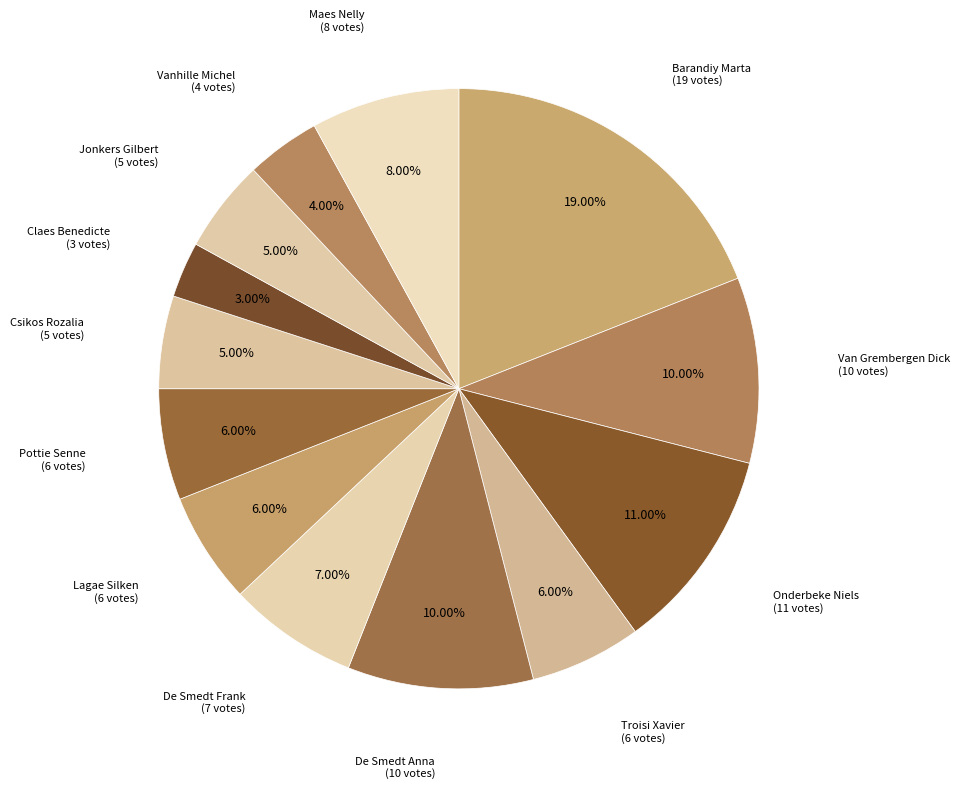

What is the smallest slice in the pie chart?

Claes Benedicte